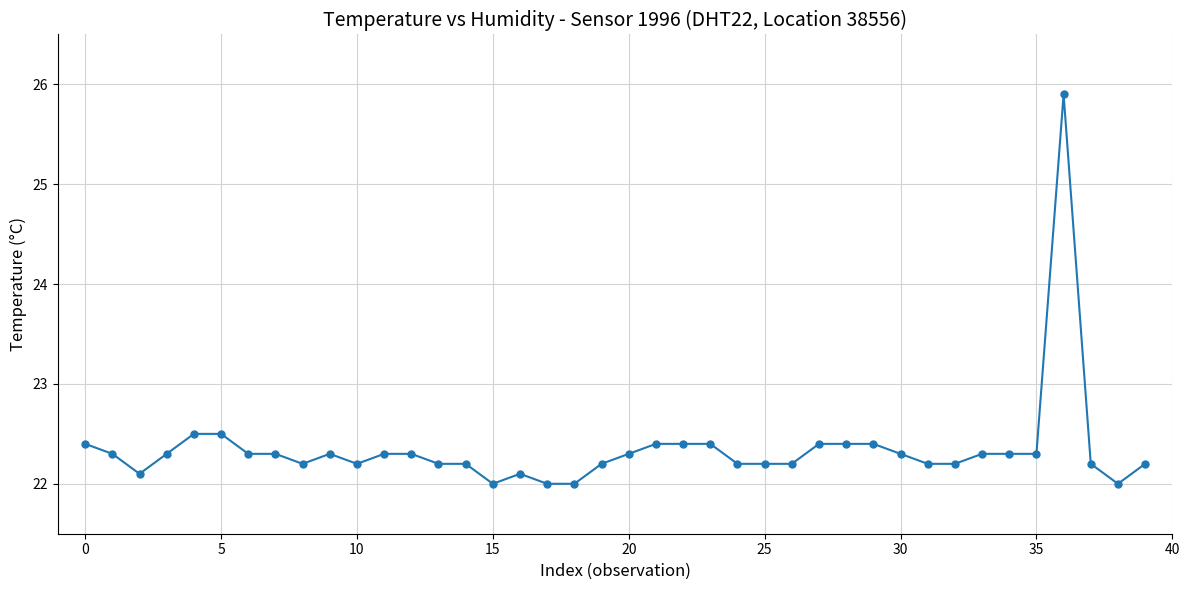

True or false: the data has more than 0 interior local peaks.

True